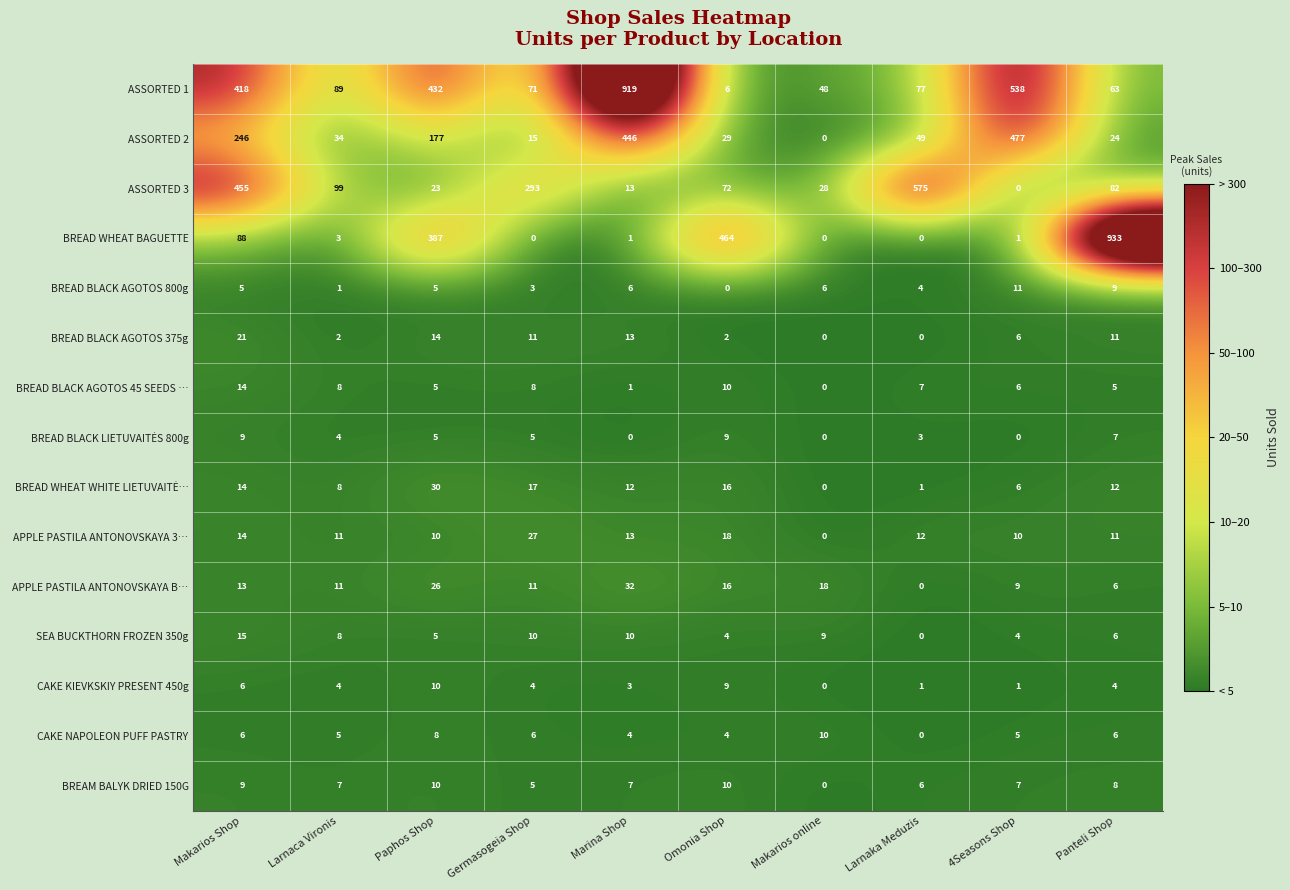

What is the spread (max minus min) of values at 4Seasons Shop?

538